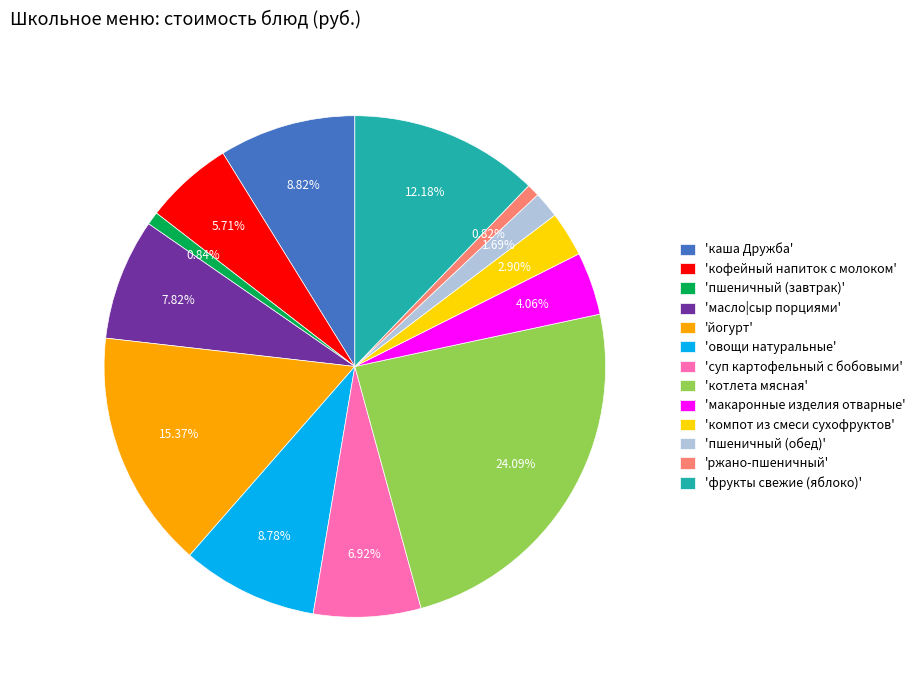

Is there any slice that represents more than half of the pie?

No